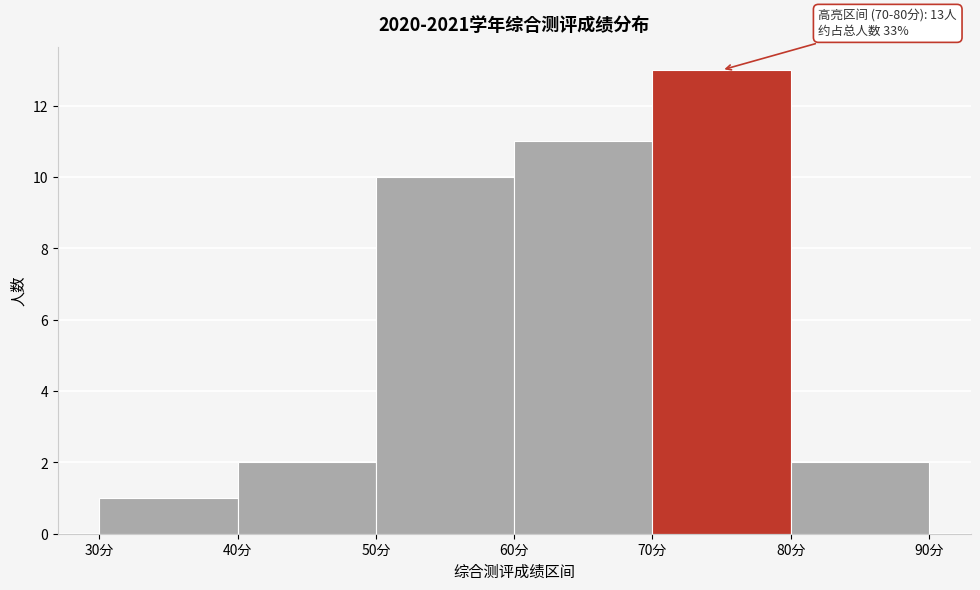

Which range on the x-axis has the tallest bar?

70 to 80